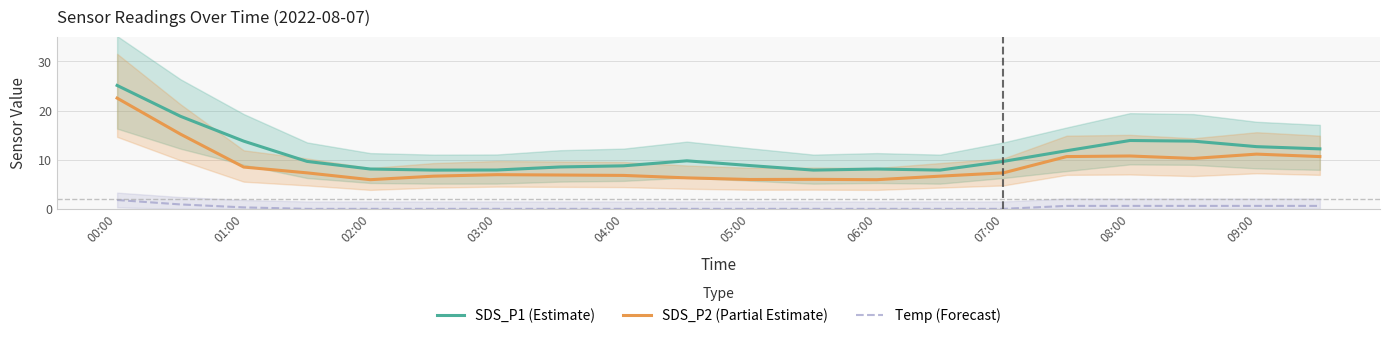

True or false: SDS_P1 (Estimate) and SDS_P2 (Partial Estimate) intersect in this chart.

False